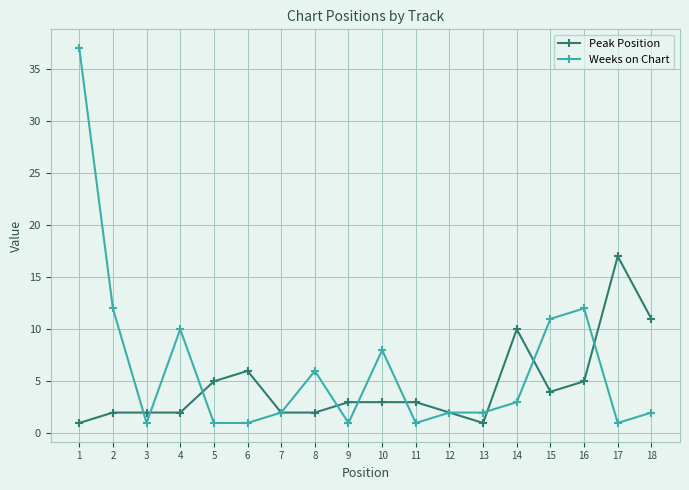

What is the maximum value shown in the chart?

37